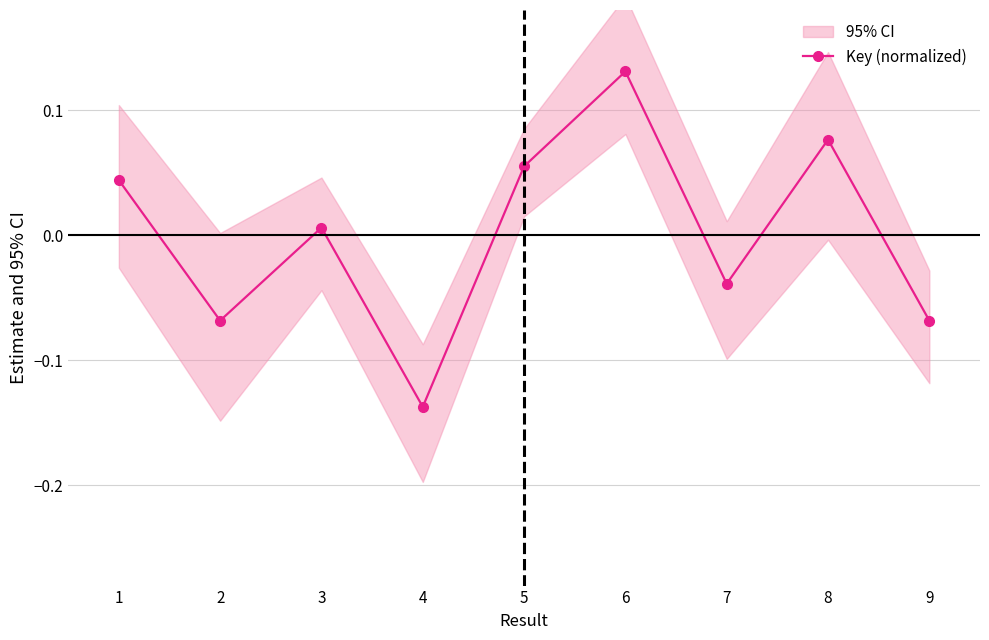

What is the value of the 5th point from the left?

0.1